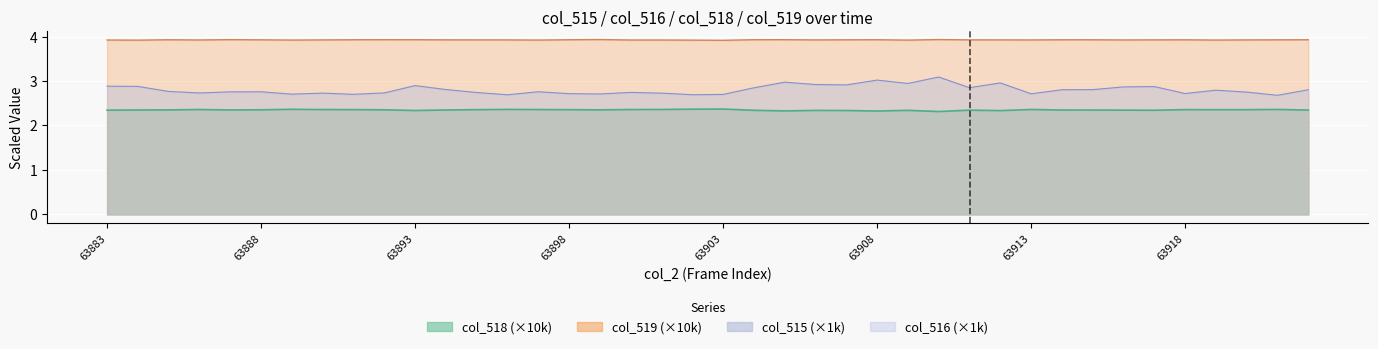

At which category does col_515 reach its first local valley?

63886